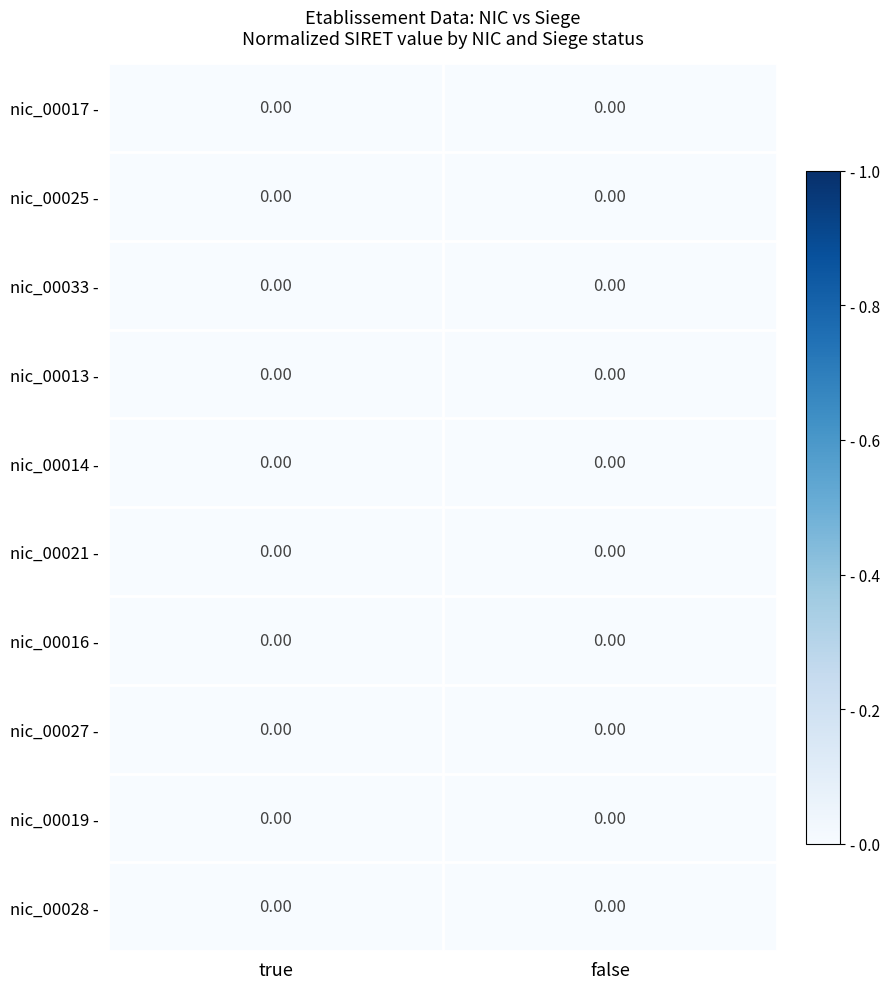

Which series has the widest spread of values?

nic_00027 -